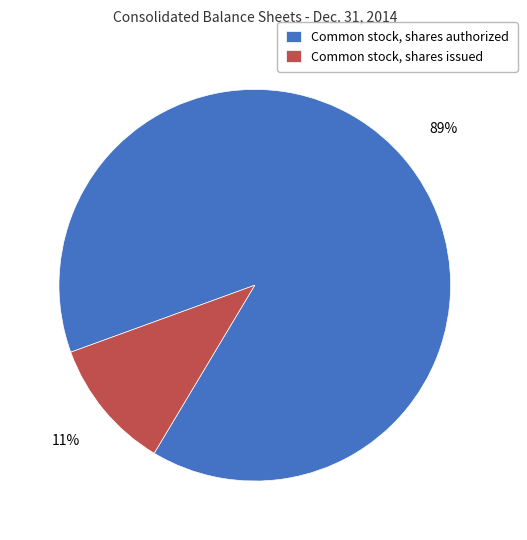

To the nearest percent, what portion does Common stock, shares authorized represent?

89%